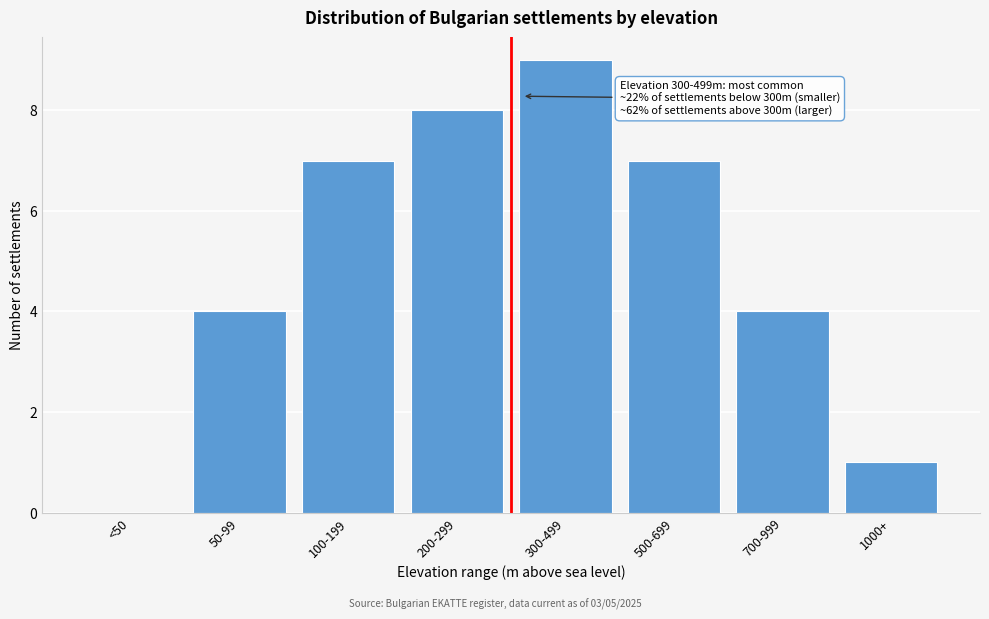

Reading left to right, what are all the values shown in this chart?

<50=0	50-99=4	100-199=7	200-299=8	300-499=9	500-699=7	700-999=4	1000+=1